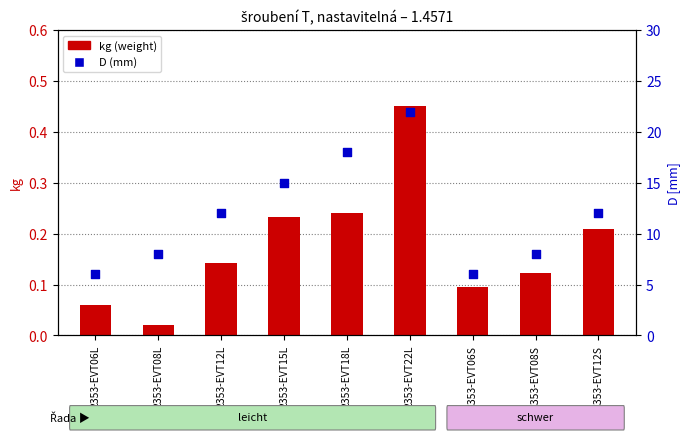

At which category is the sum across all series the highest?

2353-EVT22L